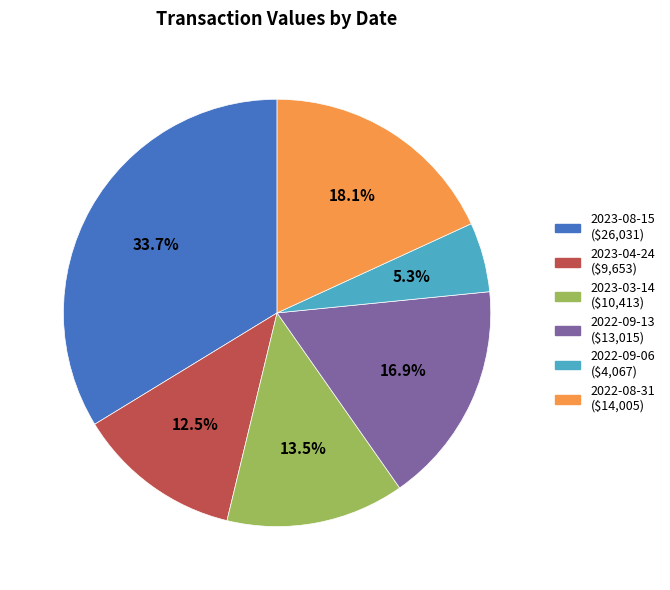

Rank the categories by value from highest to lowest.

2023-08-15, 2022-08-31, 2022-09-13, 2023-03-14, 2023-04-24, 2022-09-06